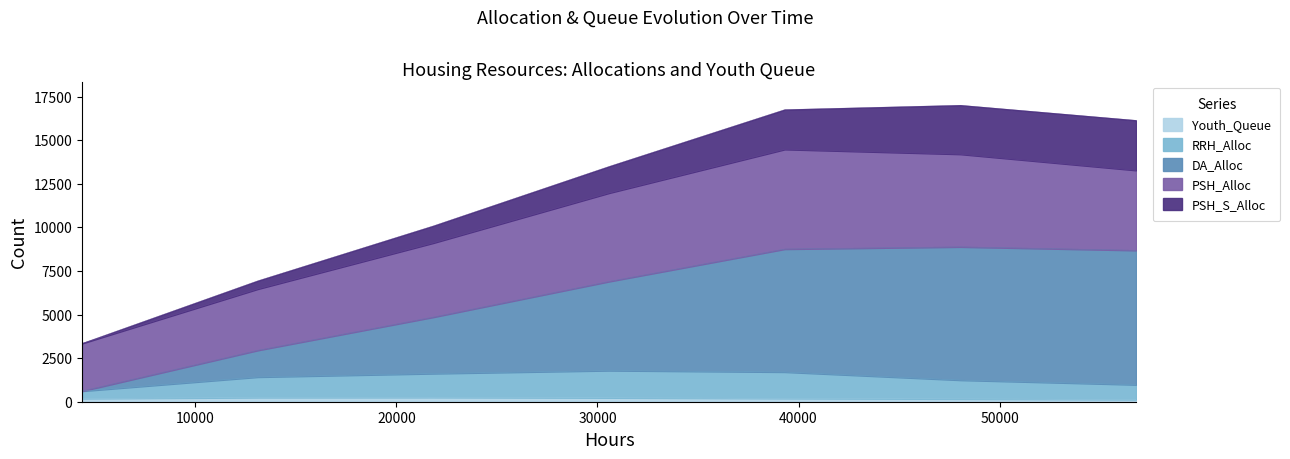

Where is the first local maximum for Youth_Queue?

21840